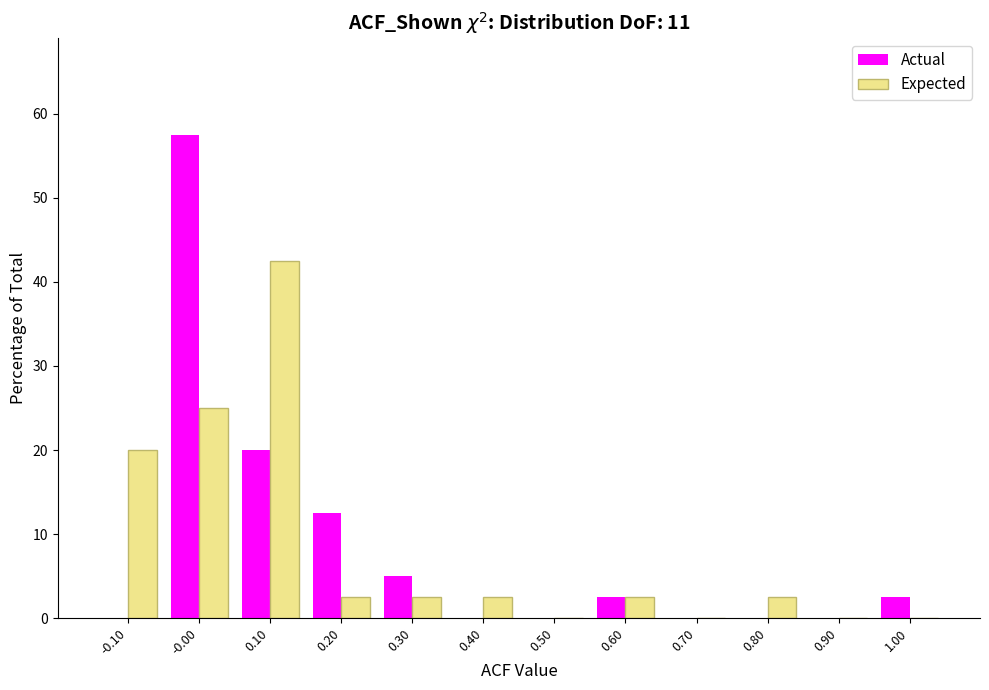

Reading left to right, transcribe this chart: for each range on the x-axis, give the height of each series' bar. The values are not printed on the chart, so give them approximately, as read against the axis.

-0.15 to -0.05: Actual=0	Expected=20
-0.05 to 0.05: Actual=58	Expected=25
0.05 to 0.15: Actual=20	Expected=43
0.15 to 0.25: Actual=13	Expected=3
0.25 to 0.35: Actual=5	Expected=3
0.35 to 0.45: Actual=0	Expected=3
0.45 to 0.55: Actual=0	Expected=0
0.55 to 0.65: Actual=3	Expected=3
0.65 to 0.75: Actual=0	Expected=0
0.75 to 0.85: Actual=0	Expected=3
0.85 to 0.95: Actual=0	Expected=0
0.95 to 1.05: Actual=3	Expected=0